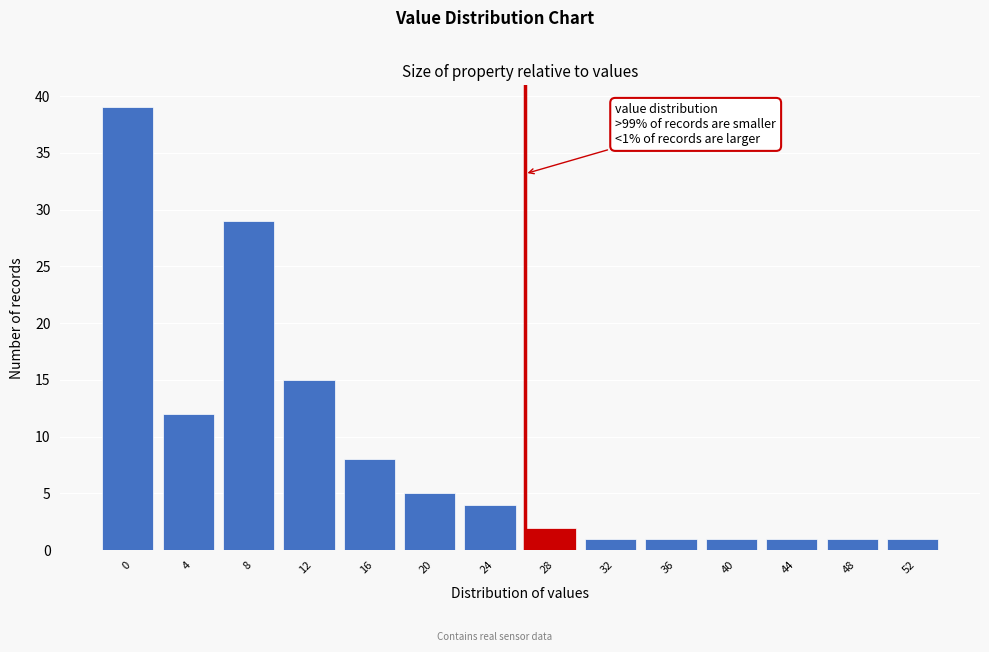

Reading left to right, extract all data points from this chart.

39	12	29	15	8	5	4	2	1	1	1	1	1	1